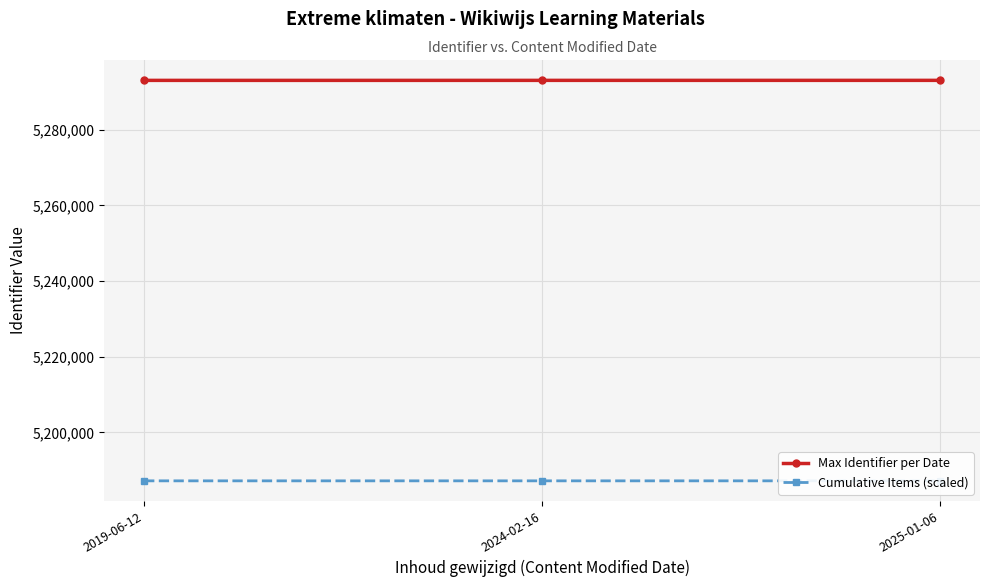

Which series has the largest range (max minus min)?

Max Identifier per Date